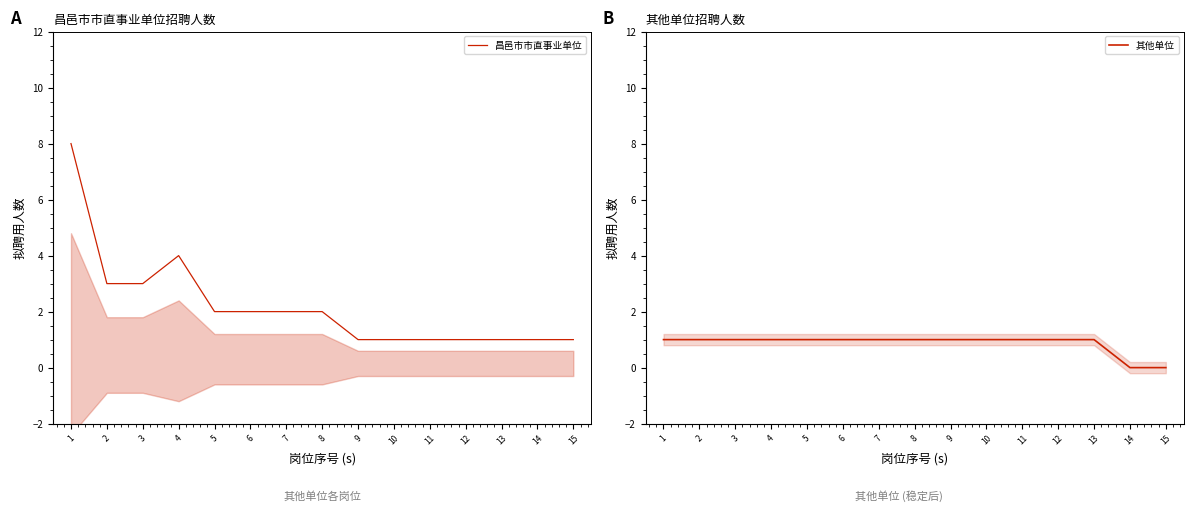

What are all the series names shown in the legend?

昌邑市市直事业单位, 其他单位